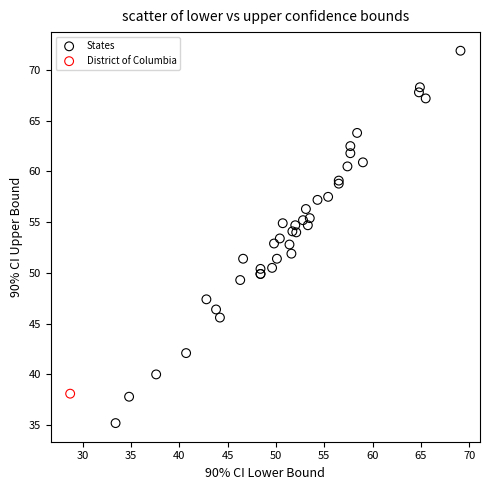

What are all the series names shown in the legend?

States, District of Columbia